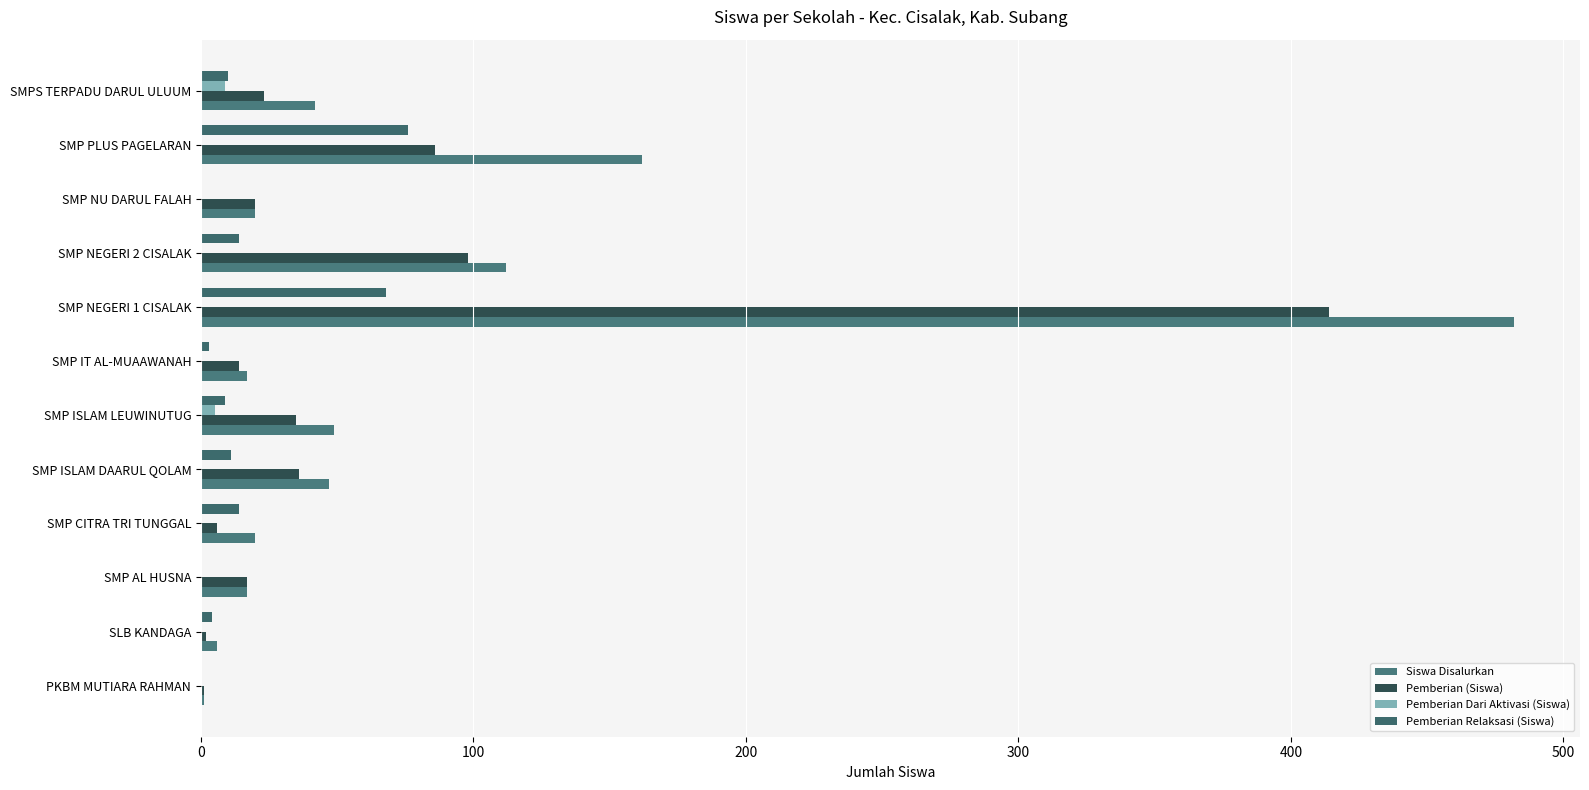

Count the number of categories in the chart.

12